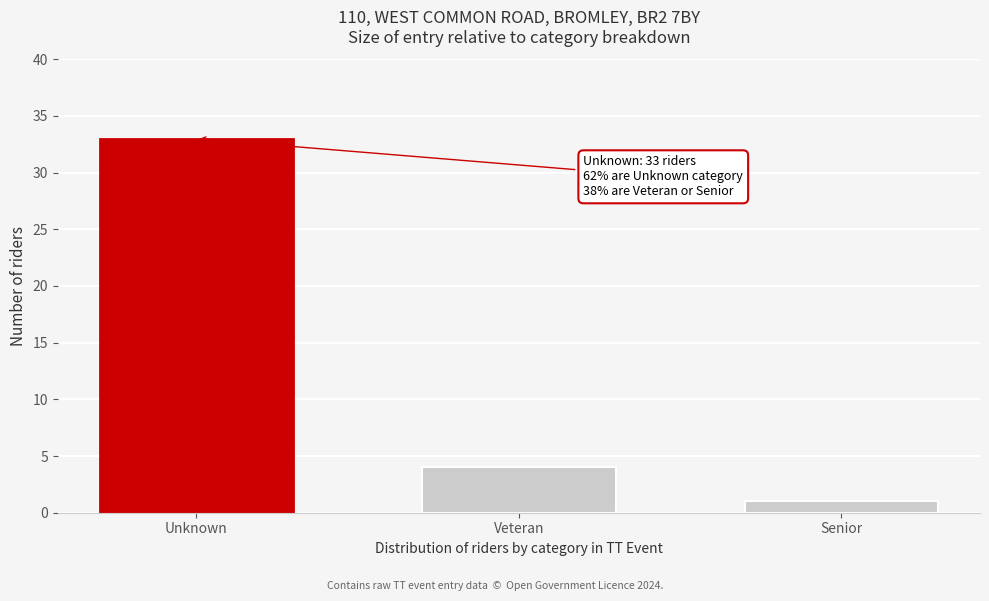

Reading left to right, what are all the values shown in this chart?

Unknown=33	Veteran=4	Senior=1